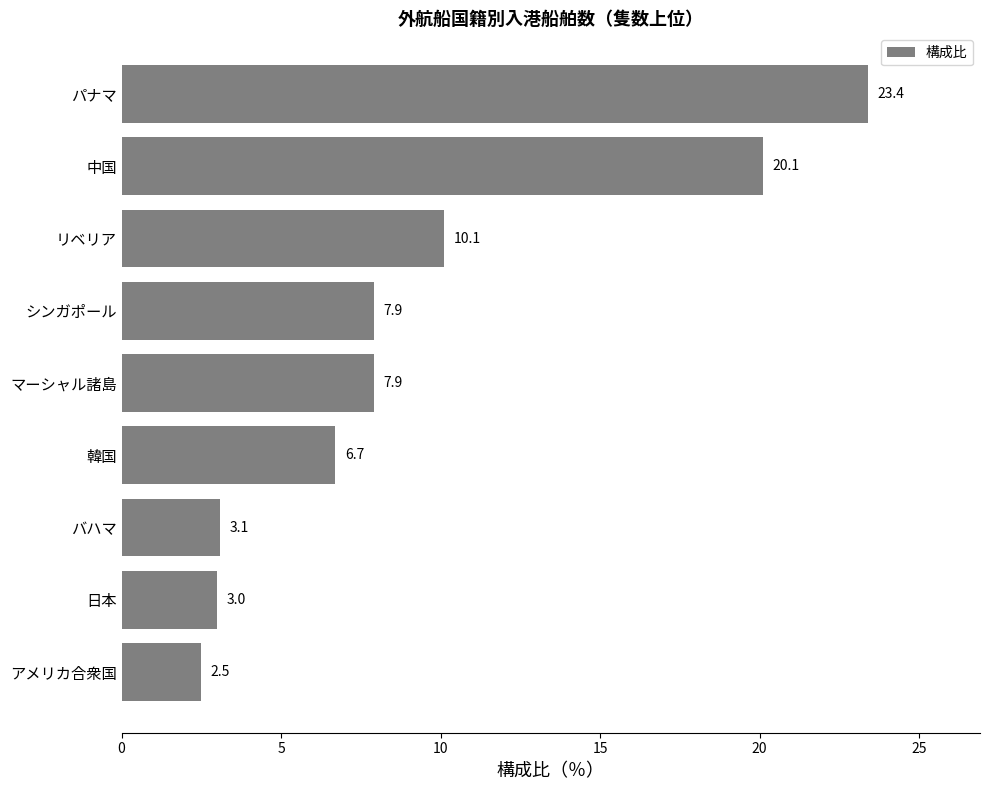

Which has a higher value, 韓国 or 日本?

韓国